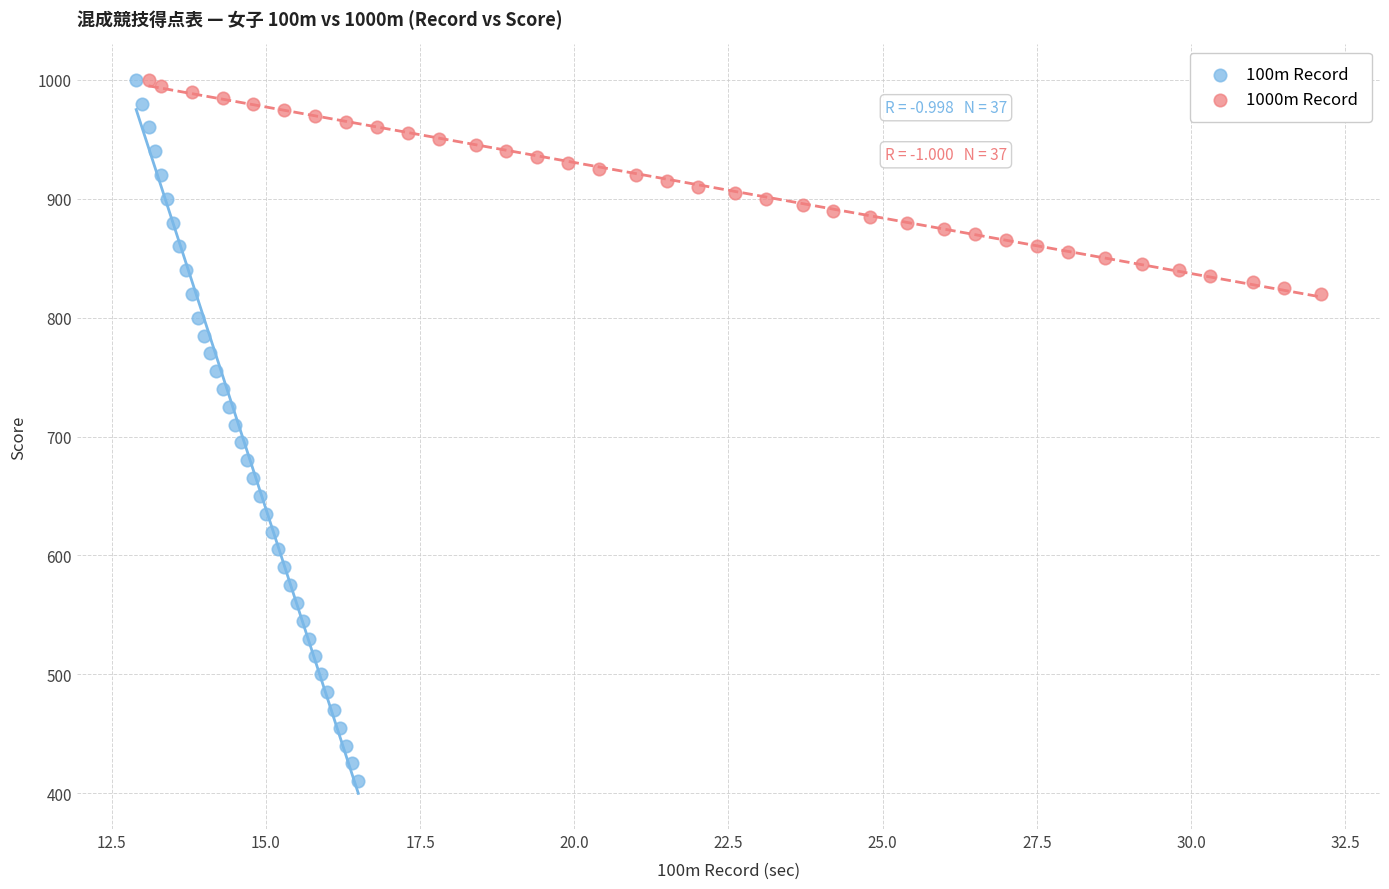

Which series contains the lowest Y value?

100m Record